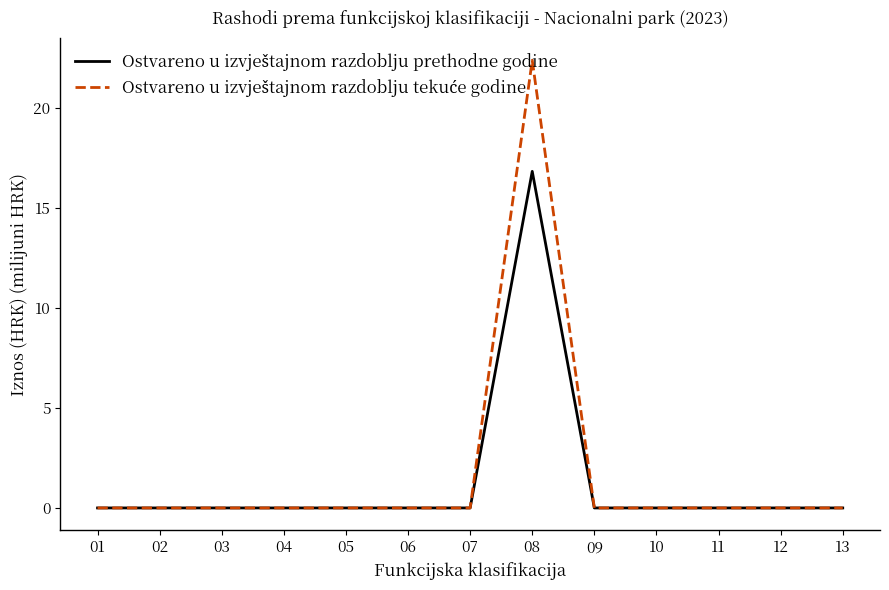

At which category is the sum across all series the highest?

08